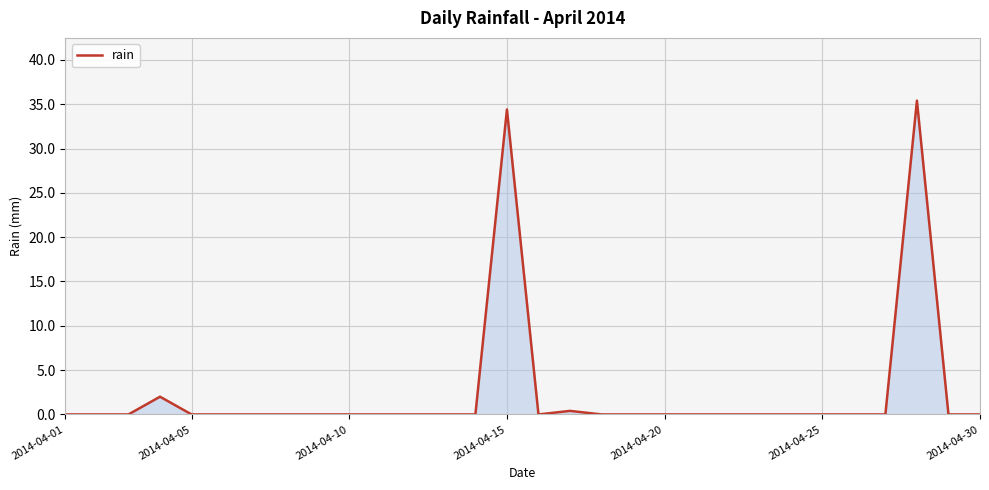

How many lines are shown in the chart?

1